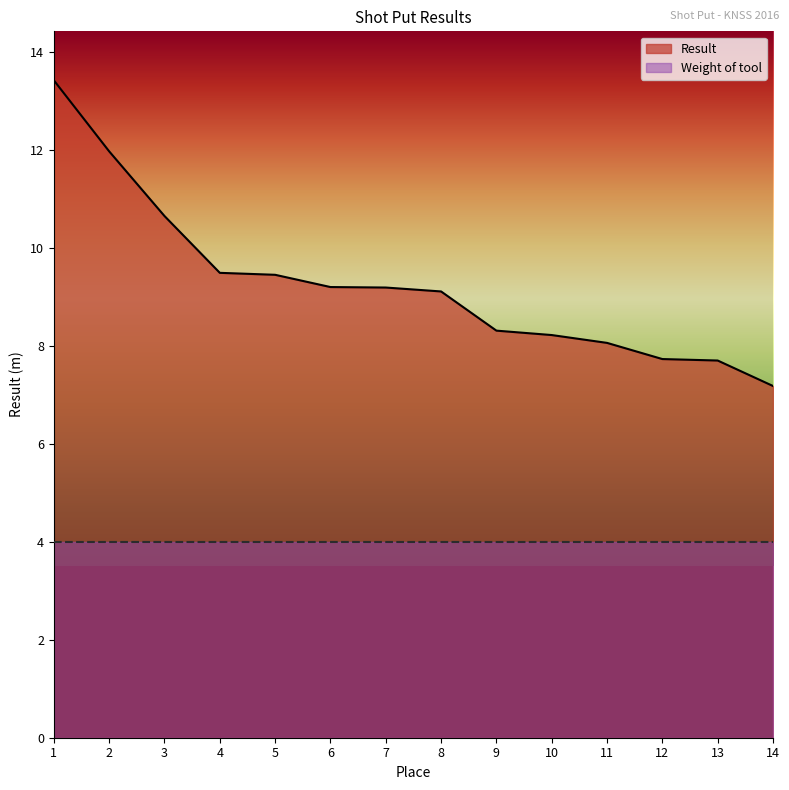

True or false: Result and Weight of tool intersect in this chart.

False